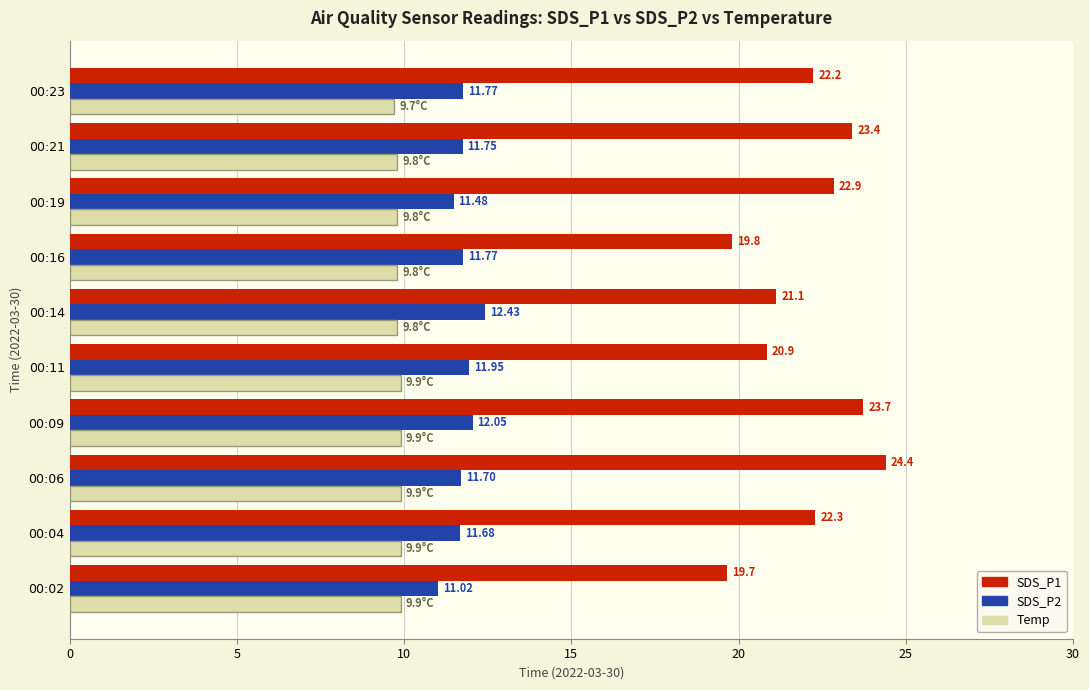

Which series changed the most between 00:04 and 00:09?

SDS_P1